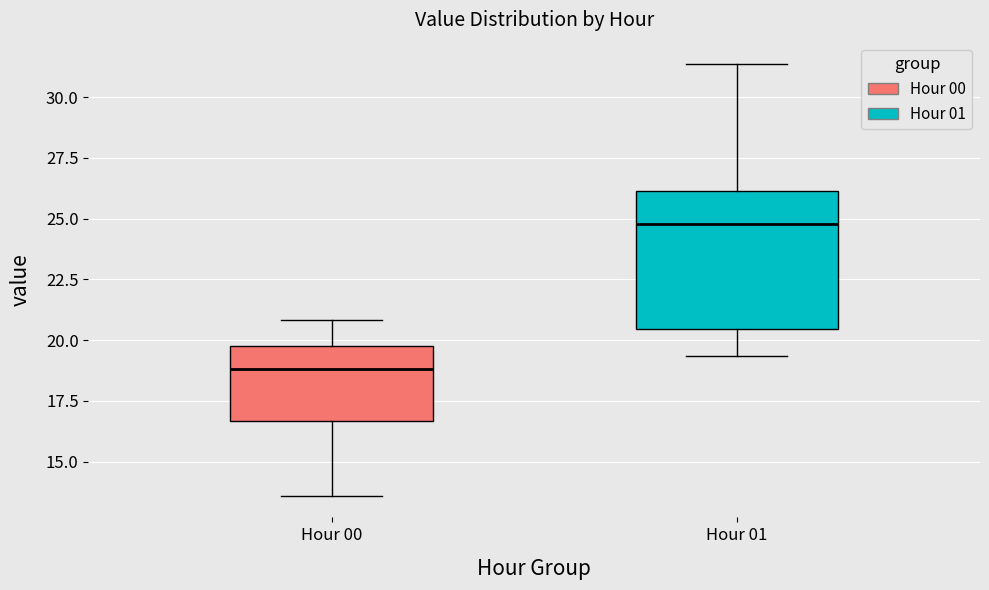

Reading left to right, transcribe this box plot: for each box, give where its median line is, the range the box spans, and where its two whiskers end, as read against the y-axis. The values are not printed on the chart, so give them approximately, as read against the axis.

Hour 00: median 19.0, box 16.5 to 19.5, whiskers 13.5 to 21.0
Hour 01: median 25.0, box 20.5 to 26.0, whiskers 19.5 to 31.5